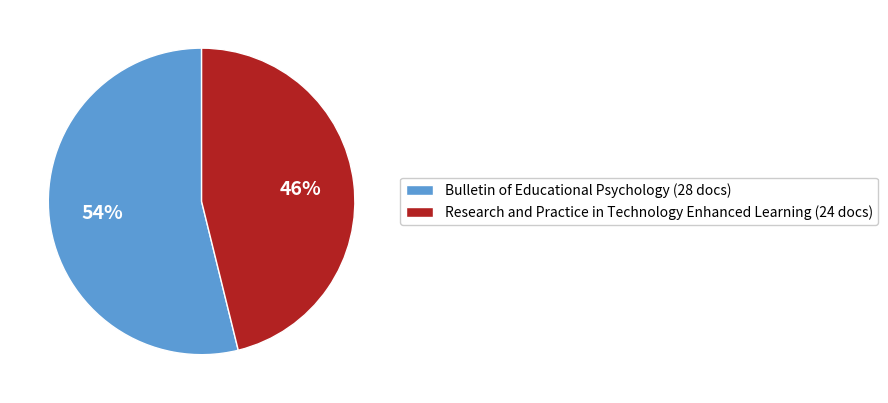

Between Research and Practice in Technology Enhanced Learning (24 docs) and Bulletin of Educational Psychology (28 docs), which is larger?

Bulletin of Educational Psychology (28 docs)